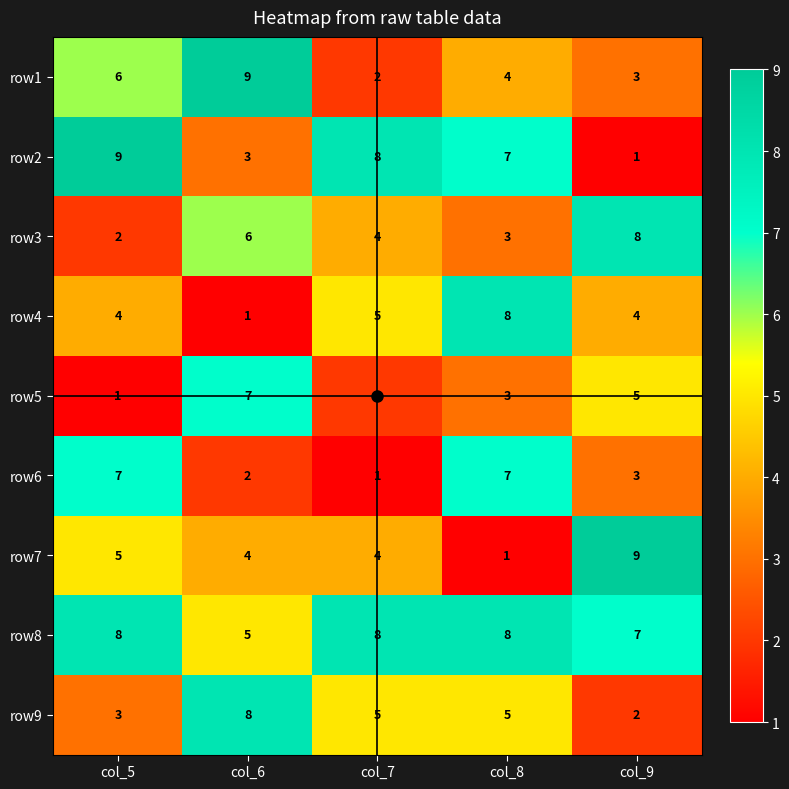

What is the total value across all series at col_5?

45